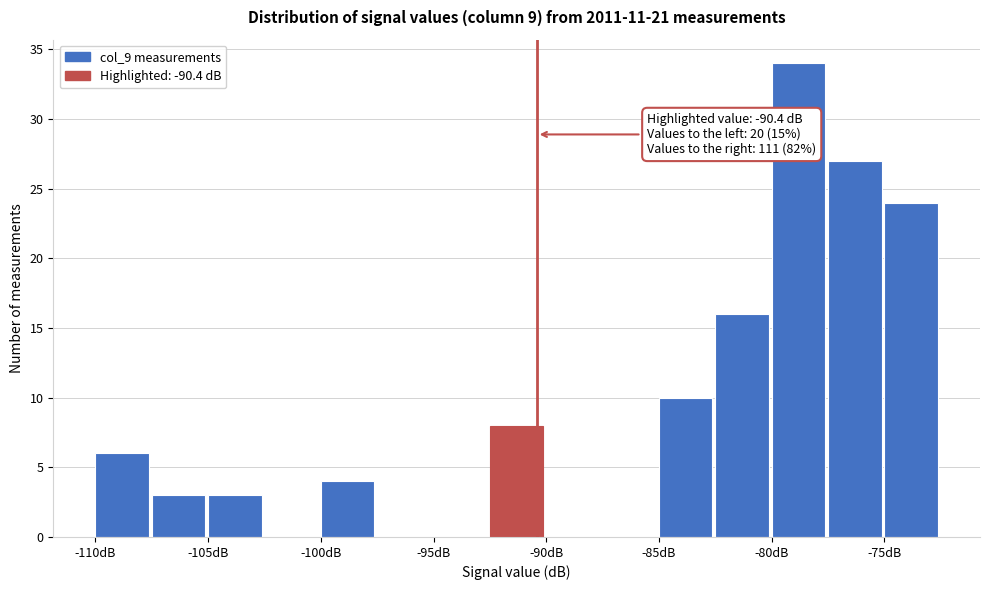

Read against the x-axis, roughly where is the centre of the tallest bar?

-79